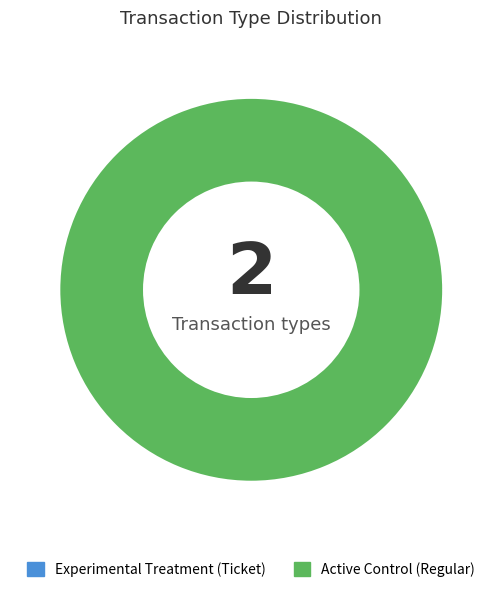

Combined, what portion of the pie is Regular (io_index=35) and Ticket (io_index=0)?

100.0%